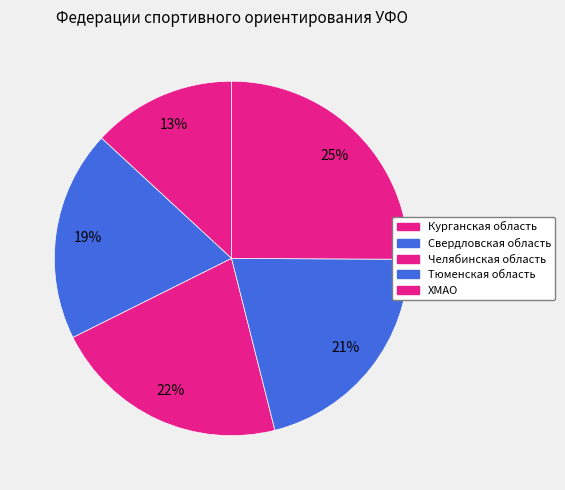

True or false: Свердловская область accounts for 19% of the total.

True